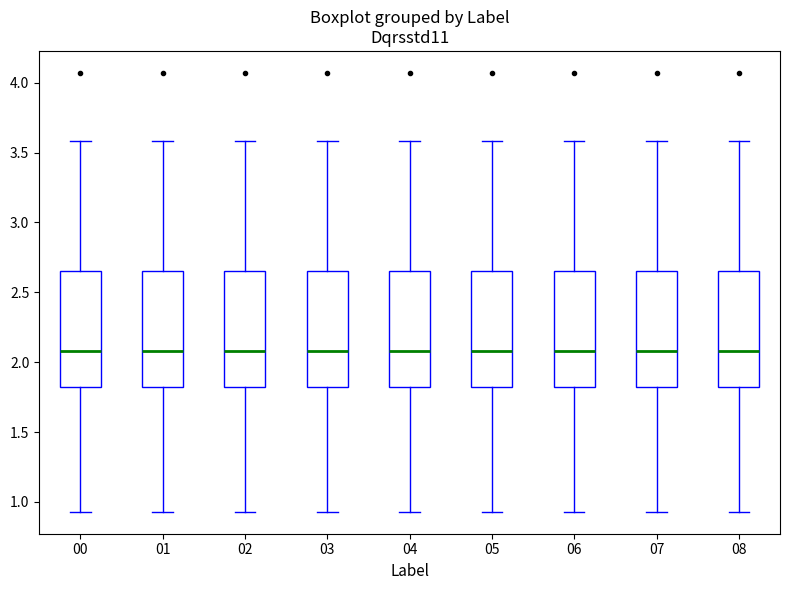

Reading left to right, transcribe this box plot: for each box, give where its median line is, the range the box spans, and where its two whiskers end, as read against the y-axis. The values are not printed on the chart, so give them approximately, as read against the axis.

00: median 2.10, box 1.80 to 2.65, whiskers 0.95 to 3.60
01: median 2.10, box 1.80 to 2.65, whiskers 0.95 to 3.60
02: median 2.10, box 1.80 to 2.65, whiskers 0.95 to 3.60
03: median 2.10, box 1.80 to 2.65, whiskers 0.95 to 3.60
04: median 2.10, box 1.80 to 2.65, whiskers 0.95 to 3.60
05: median 2.10, box 1.80 to 2.65, whiskers 0.95 to 3.60
06: median 2.10, box 1.80 to 2.65, whiskers 0.95 to 3.60
07: median 2.10, box 1.80 to 2.65, whiskers 0.95 to 3.60
08: median 2.10, box 1.80 to 2.65, whiskers 0.95 to 3.60